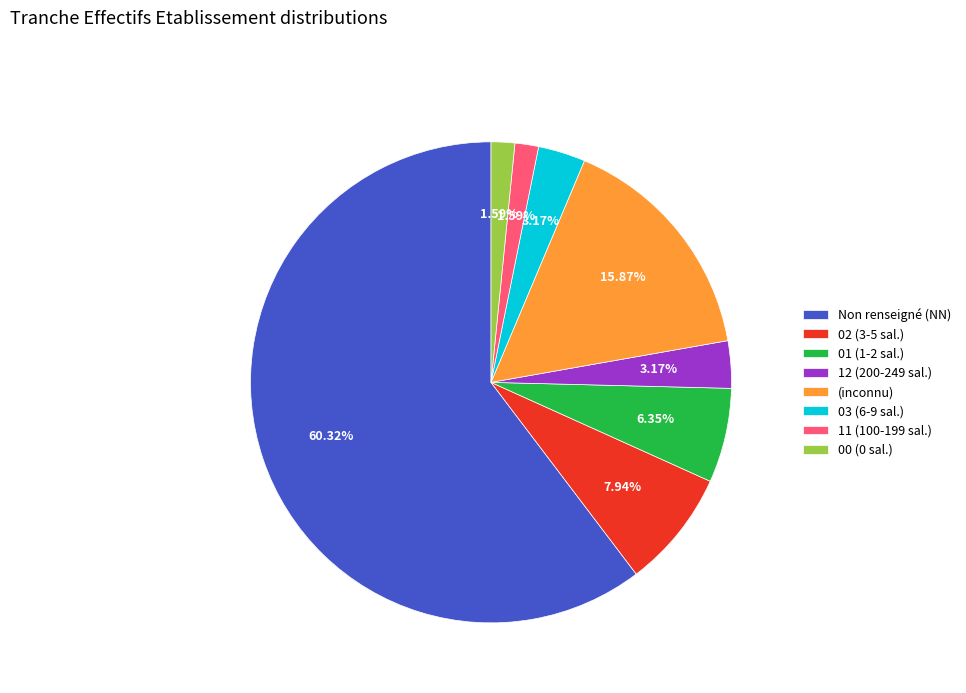

Which slice is the largest?

Non renseigné (NN)